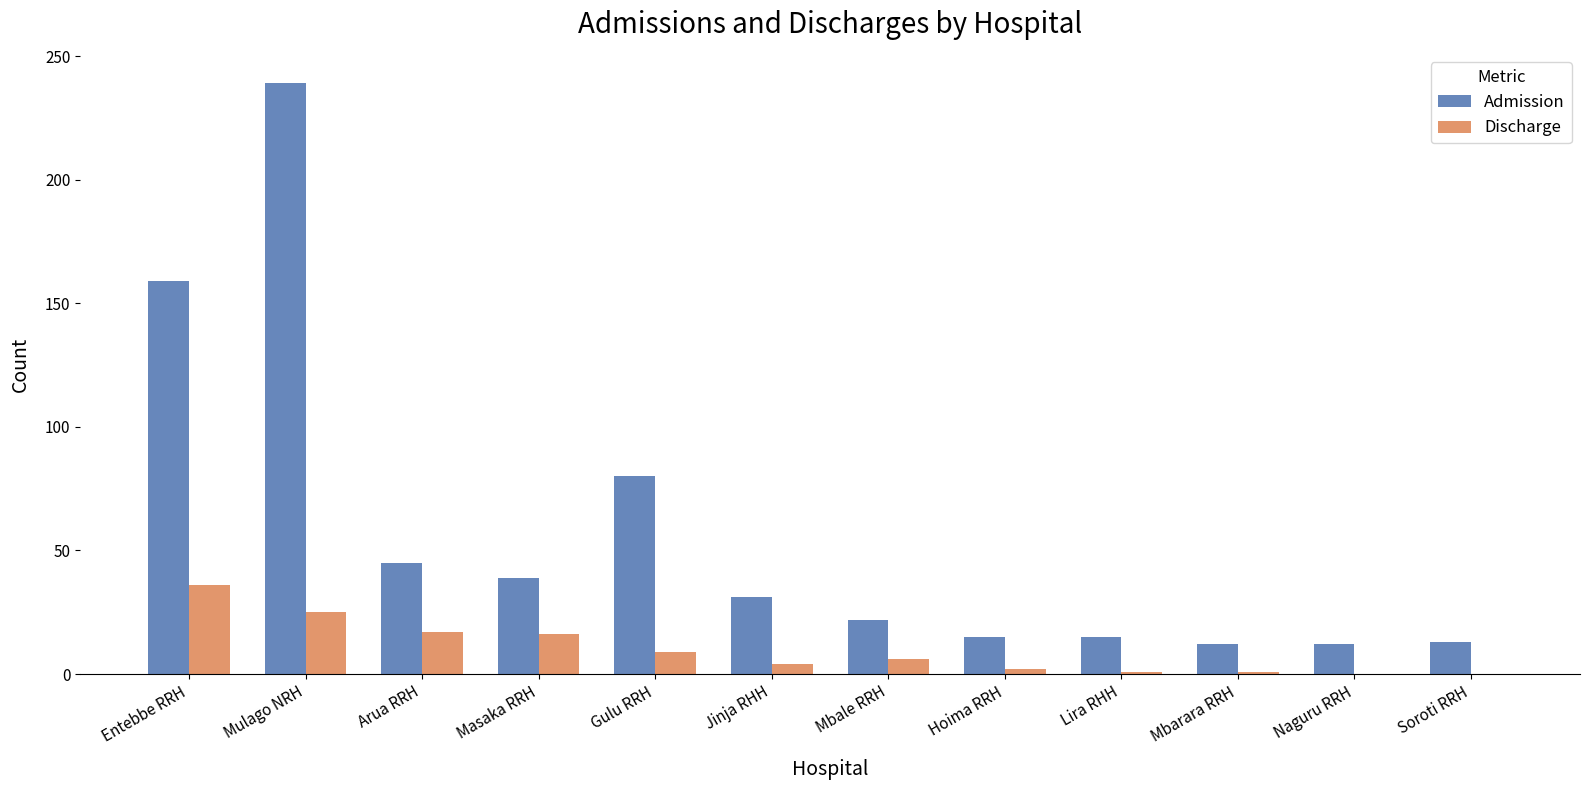

At which label is Admission closest to 125?

Entebbe RRH